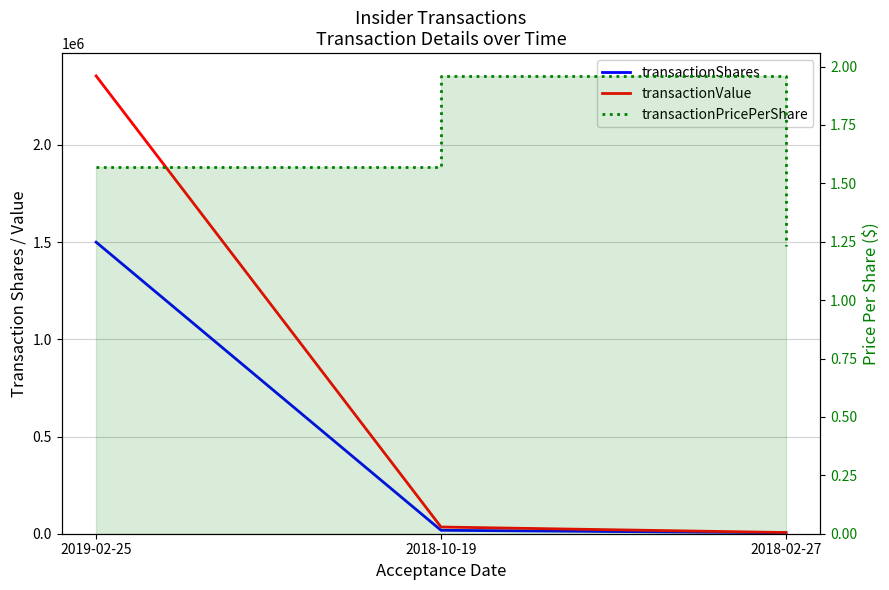

What is the difference between the transactionShares values at 2018-10-19 and 2019-02-25?

1482422.0